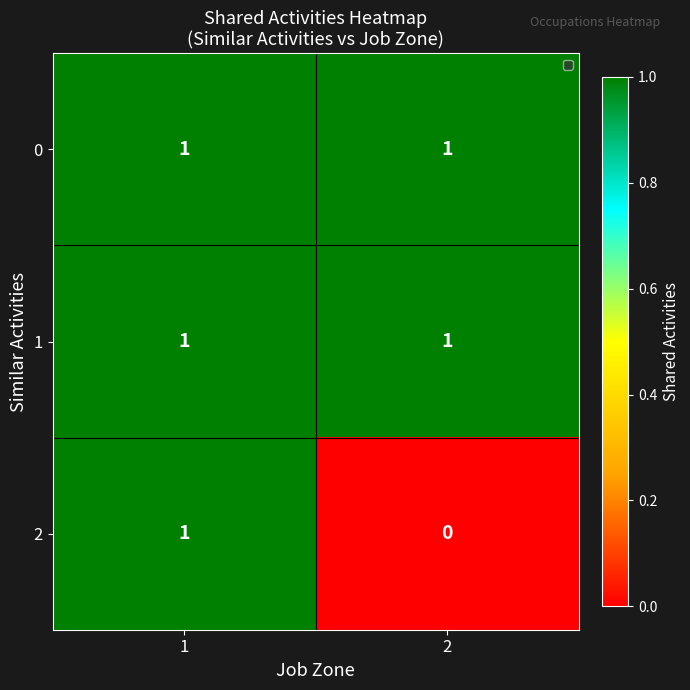

The value of 1 at 1 is 1. True or false?

True